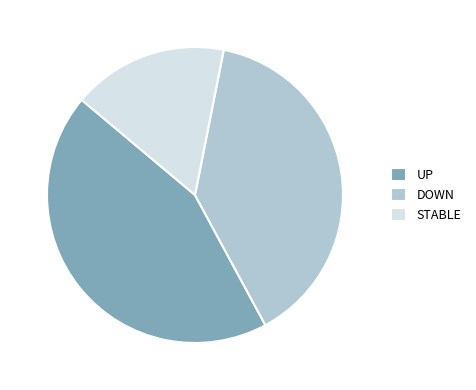

Between STABLE and UP, which is larger?

UP